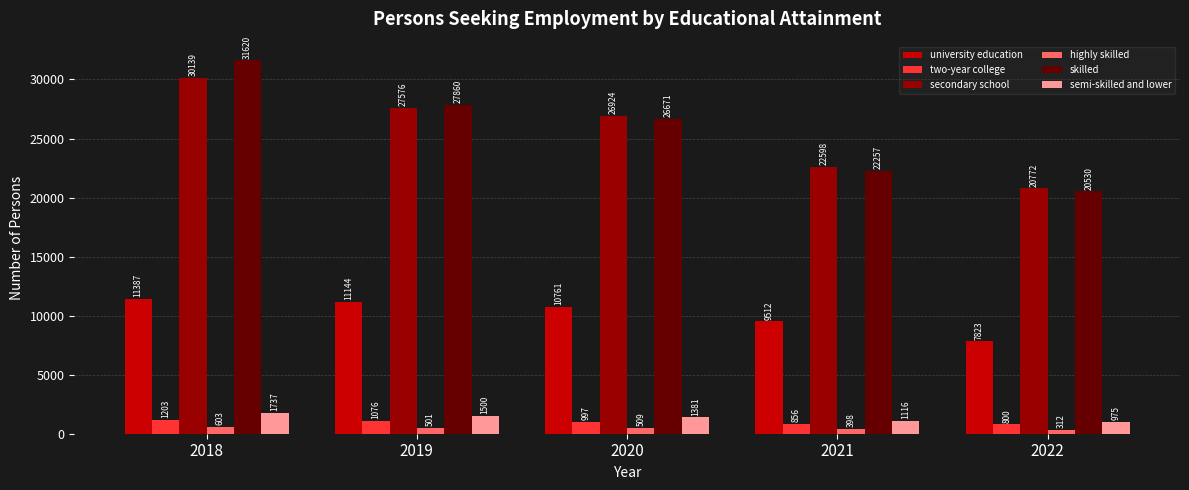

Does the chart contain any negative values?

No